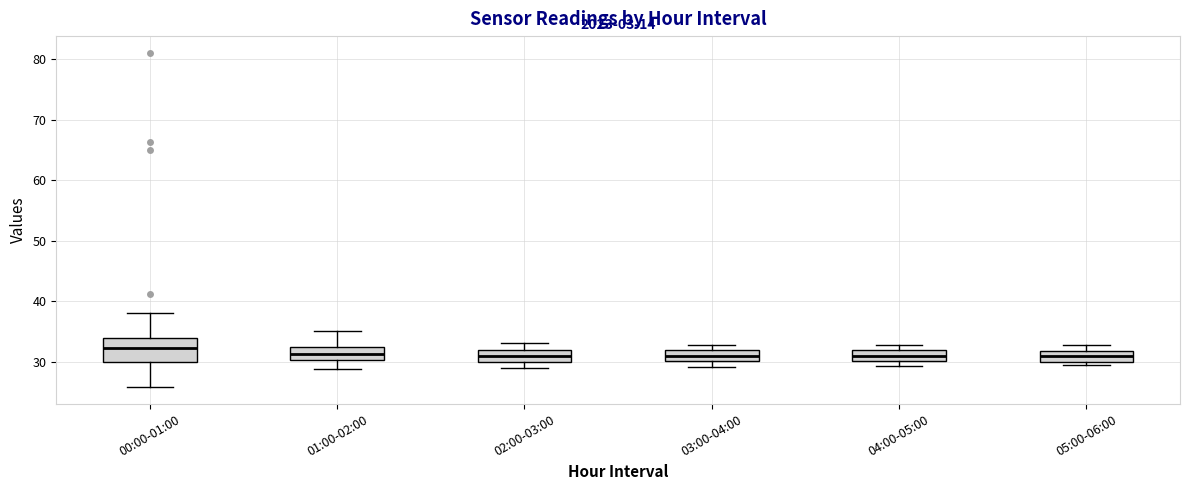

Reading left to right, read every box against the y-axis: the position of its median line, the range the box covers, and the ends of its whiskers. The values are not printed on the chart, so give them approximately, as read against the axis.

00:00-01:00: median 32, box 30 to 34, whiskers 26 to 38
01:00-02:00: median 31, box 30 to 32, whiskers 29 to 35
02:00-03:00: median 31, box 30 to 32, whiskers 29 to 33
03:00-04:00: median 31, box 30 to 32, whiskers 29 to 33
04:00-05:00: median 31, box 30 to 32, whiskers 29 to 33
05:00-06:00: median 31, box 30 to 32, whiskers 29 to 33